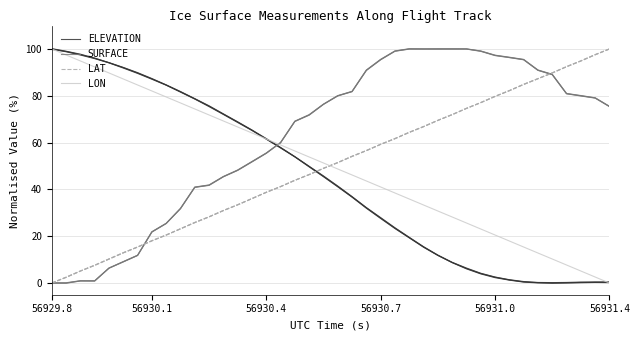

Reading left to right, what are all the values shown in this chart?

ELEVATION: 100.0	98.9	97.6	96.0	94.1	92.0	89.7	87.2	84.6	81.7	78.7	75.6	72.2	68.8	65.3	61.6	57.8	53.9	49.8	45.6	41.3	36.8	32.1	27.8	23.4	19.4	15.4	11.8	8.8	6.2	4.1	2.5	1.3	0.5	0.2	0.0	0.1	0.2	0.3	0.3
SURFACE: 0.0	0.0	0.9	0.9	6.4	9.1	11.8	21.8	25.5	31.8	40.9	41.8	45.5	48.2	51.8	55.5	60.0	69.1	71.8	76.4	80.0	81.8	90.9	95.5	99.1	100.0	100.0	100.0	100.0	100.0	99.1	97.3	96.4	95.5	90.9	89.1	80.9	80.0	79.1	75.5
LAT: 0.0	2.4	5.1	7.6	10.2	12.9	15.4	18.0	20.5	23.2	25.8	28.3	31.0	33.4	36.1	38.8	41.2	43.9	46.3	49.0	51.4	54.1	56.6	59.2	61.7	64.4	66.8	69.5	71.9	74.6	77.1	79.7	82.2	84.9	87.3	89.8	92.4	94.9	97.6	100.0
LON: 100.0	97.4	94.9	92.3	89.7	87.2	84.6	82.1	79.5	76.9	74.4	71.8	69.2	66.7	64.1	61.5	59.0	56.4	53.8	51.3	48.7	46.2	43.6	41.0	38.5	35.9	33.3	30.8	28.2	25.6	23.1	20.5	17.9	15.4	12.8	10.3	7.7	5.1	2.6	0.0